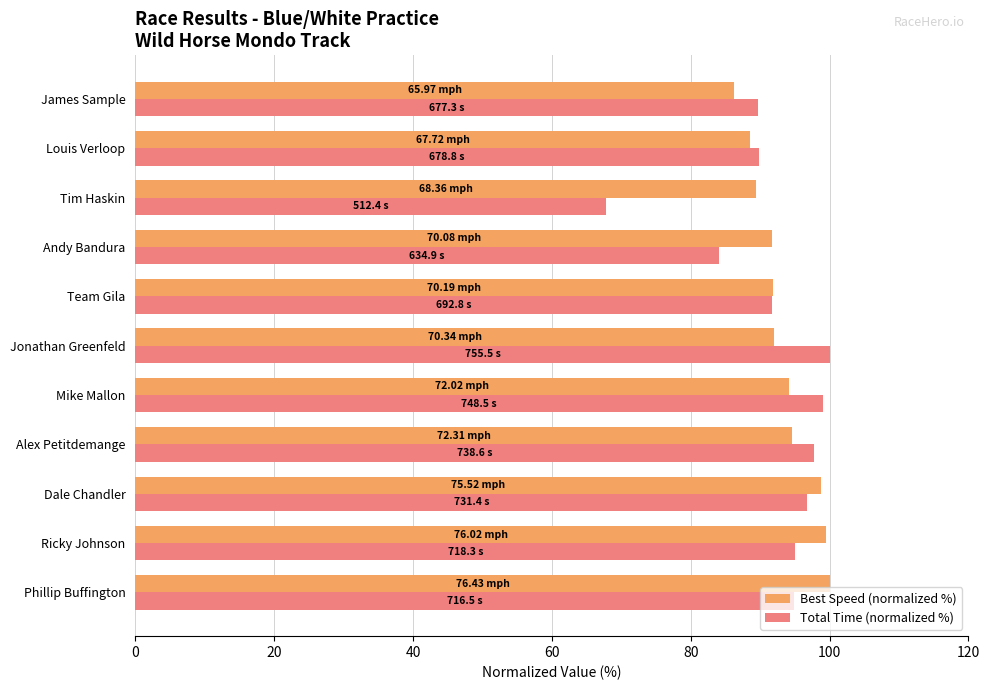

Is the value of Best Speed (normalized %) at Andy Bandura greater than the value of Total Time (normalized %) at Dale Chandler?

No